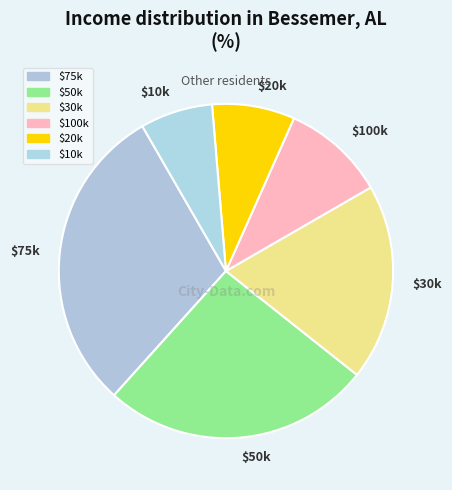

Is there any slice that represents more than half of the pie?

No